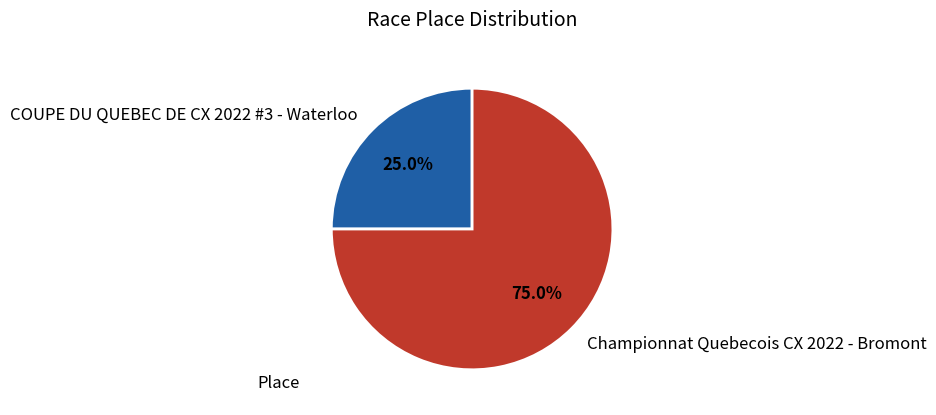

What is the largest slice in the pie chart?

Championnat Quebecois CX 2022 - Bromont